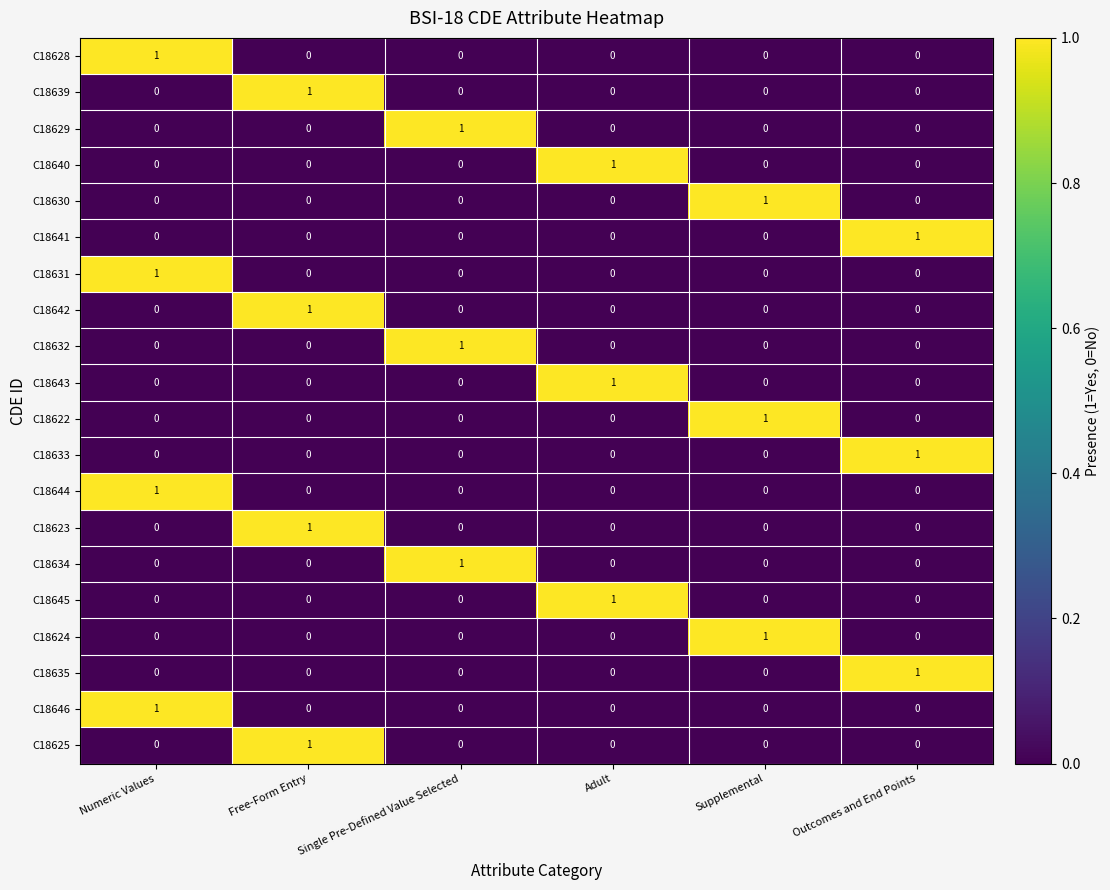

True or false: C18623 has a value of 0 at Supplemental.

True